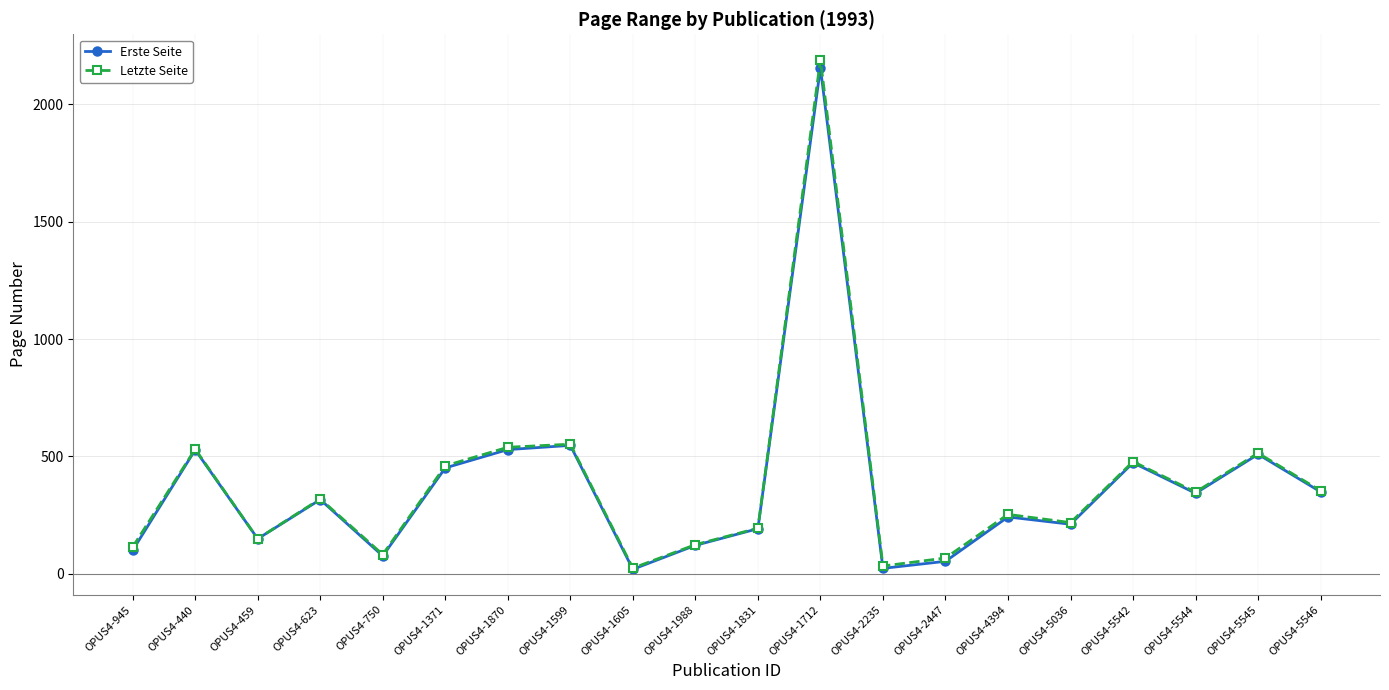

Which category has the highest value in the Letzte Seite series?

OPUS4-1712